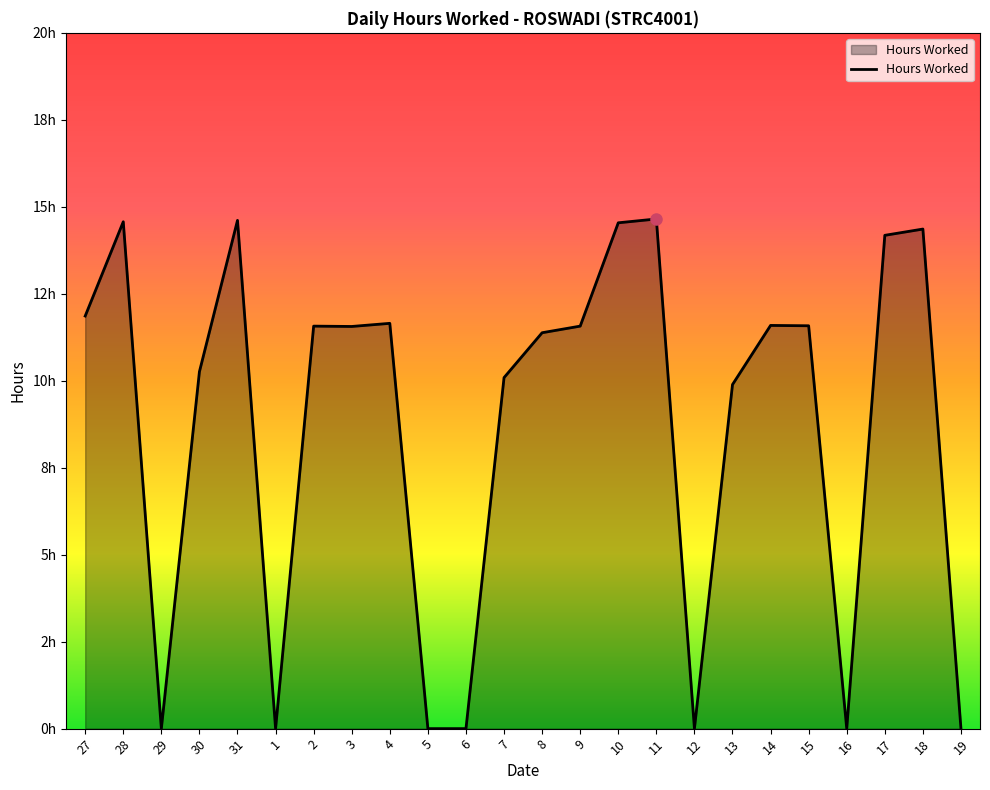

Reading left to right, extract all data points from this chart.

27=11.9	28=14.6	29=0.0	30=10.3	31=14.6	1=0.0	2=11.6	3=11.6	4=11.7	5=0.0	6=0.0	7=10.1	8=11.4	9=11.6	10=14.5	11=14.7	12=0.0	13=9.9	14=11.6	15=11.6	16=0.0	17=14.2	18=14.4	19=0.0